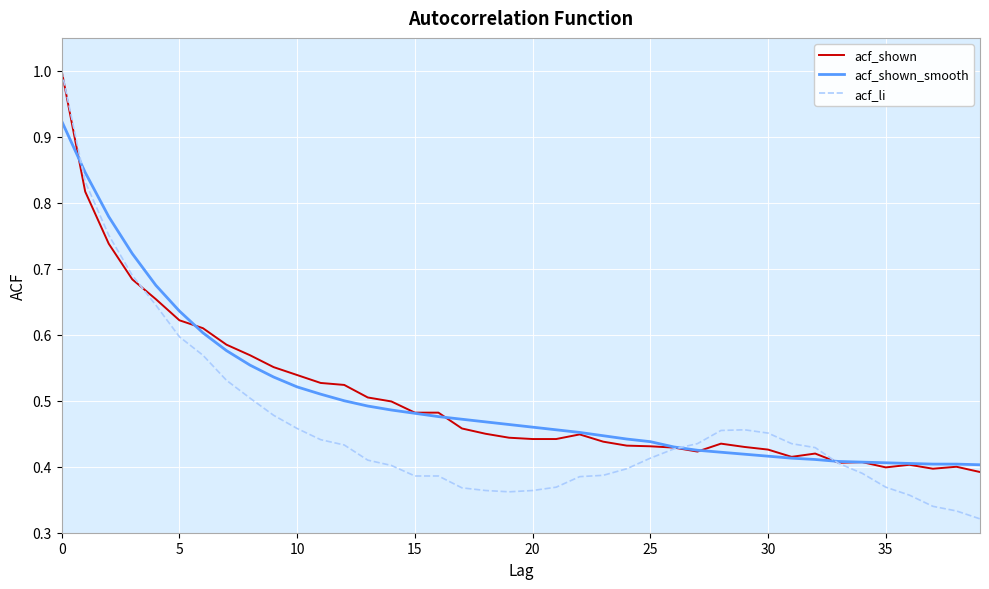

True or false: acf_li and acf_shown_smooth intersect in this chart.

True